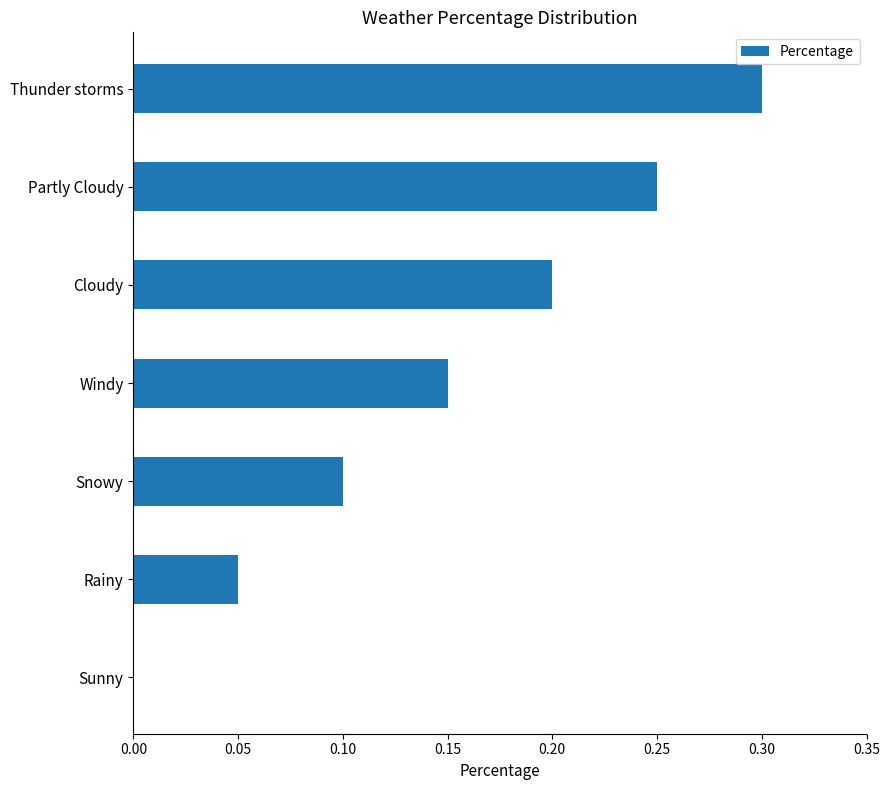

The value at Partly Cloudy is 0.1. True or false?

False